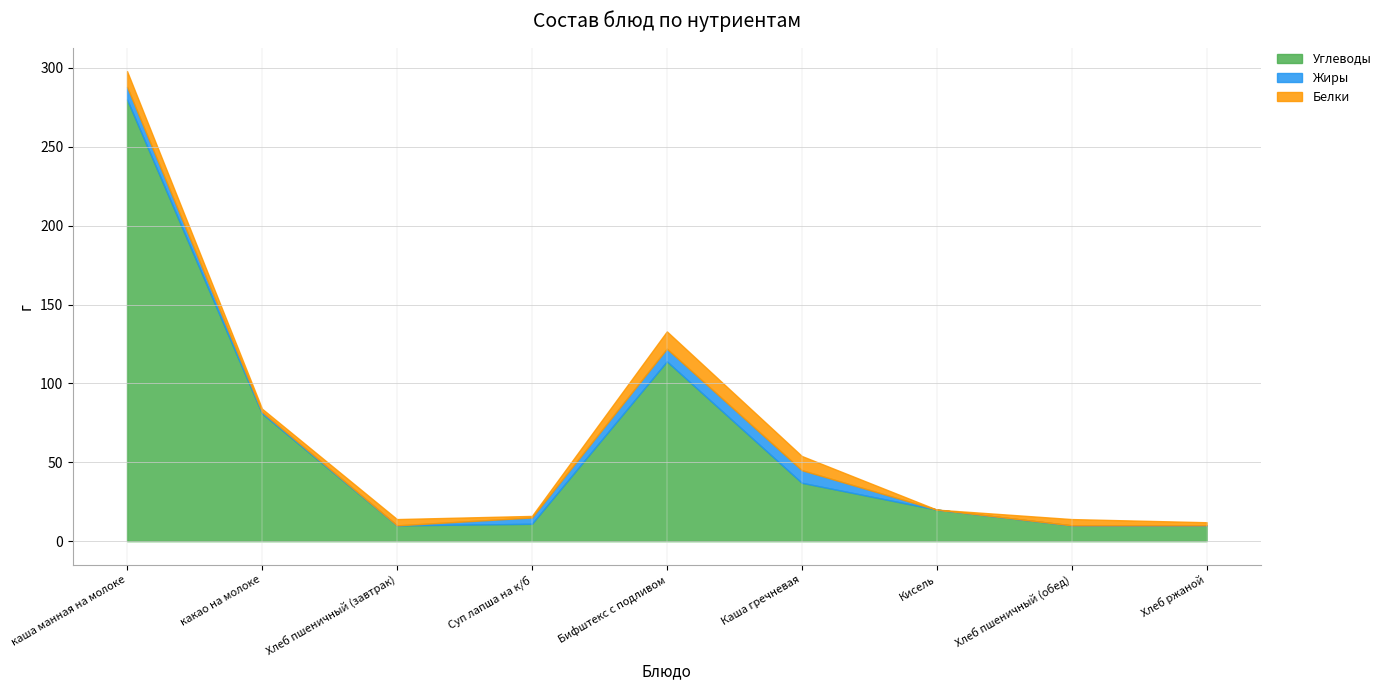

Is the value of Жиры at каша манная на молоке greater than the value of Углеводы at Хлеб пшеничный (обед)?

No